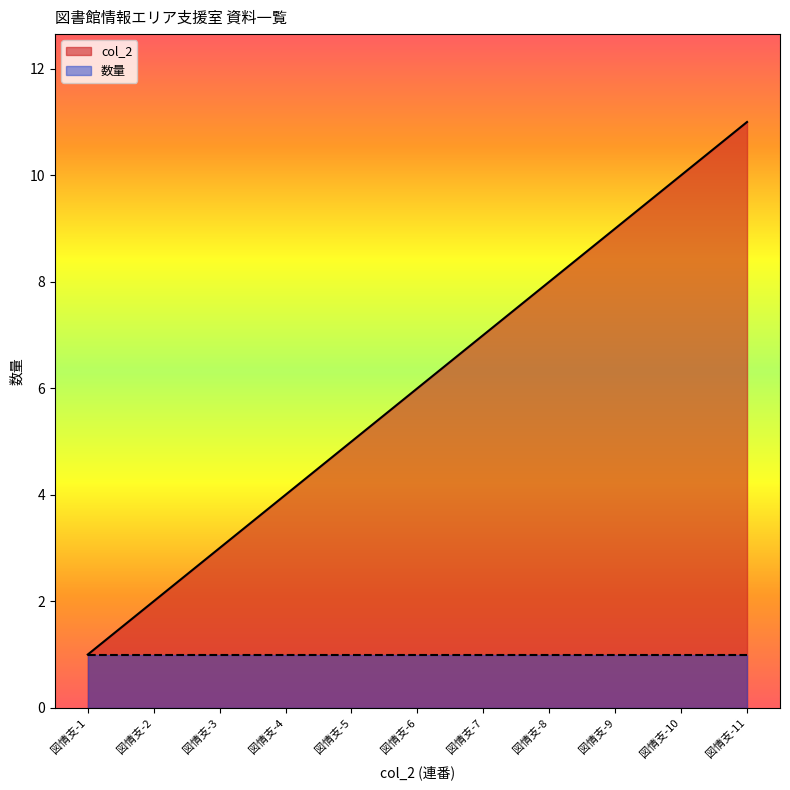

How many values are below 6?

5